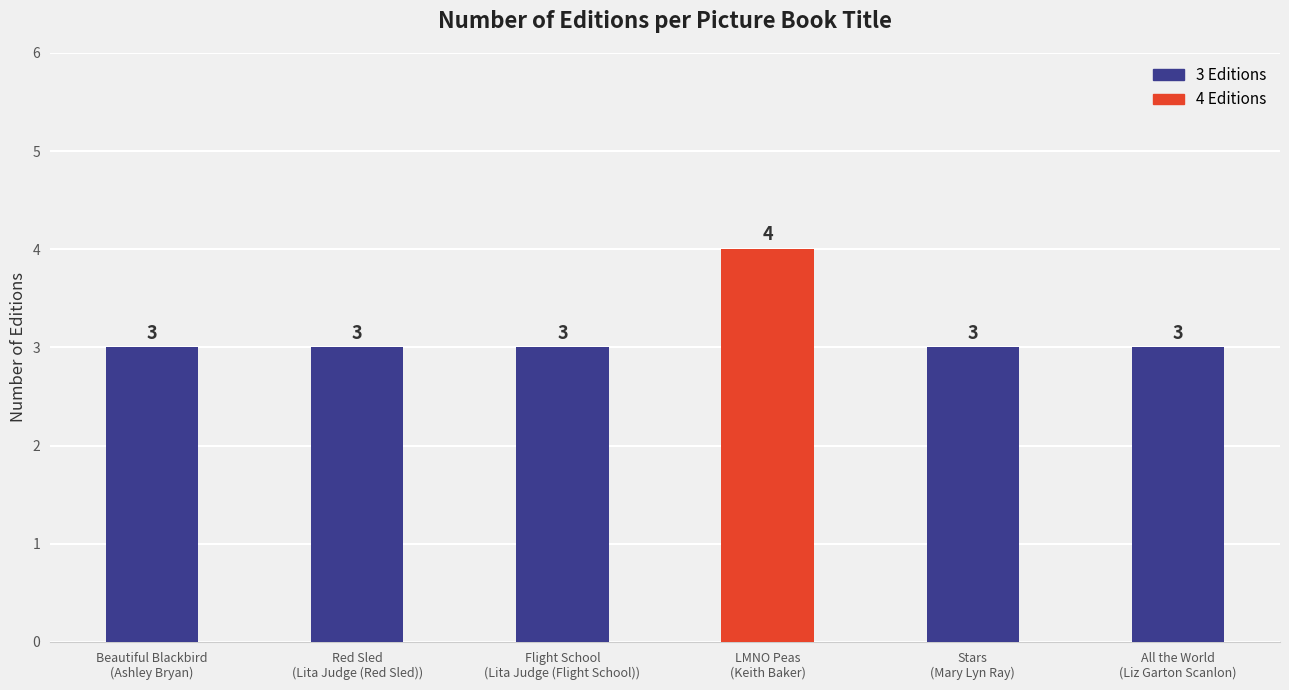

What is the average value?

3